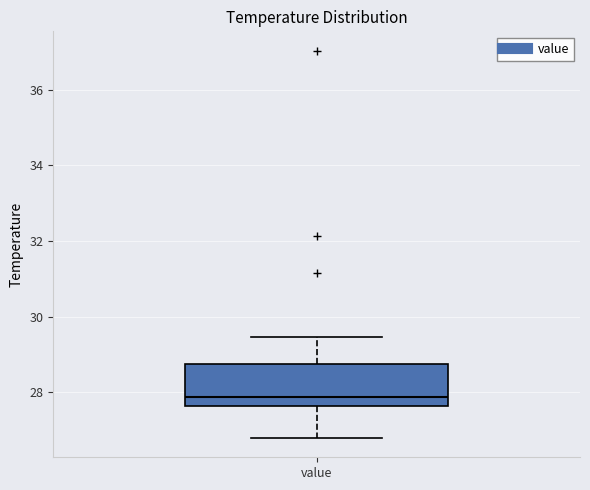

Transcribe this box plot: give where the median line is, the range the box spans, and where the two whiskers end, as read against the y-axis. The values are not printed on the chart, so give them approximately, as read against the axis.

median 27.8, box 27.6 to 28.8, whiskers 26.8 to 29.4